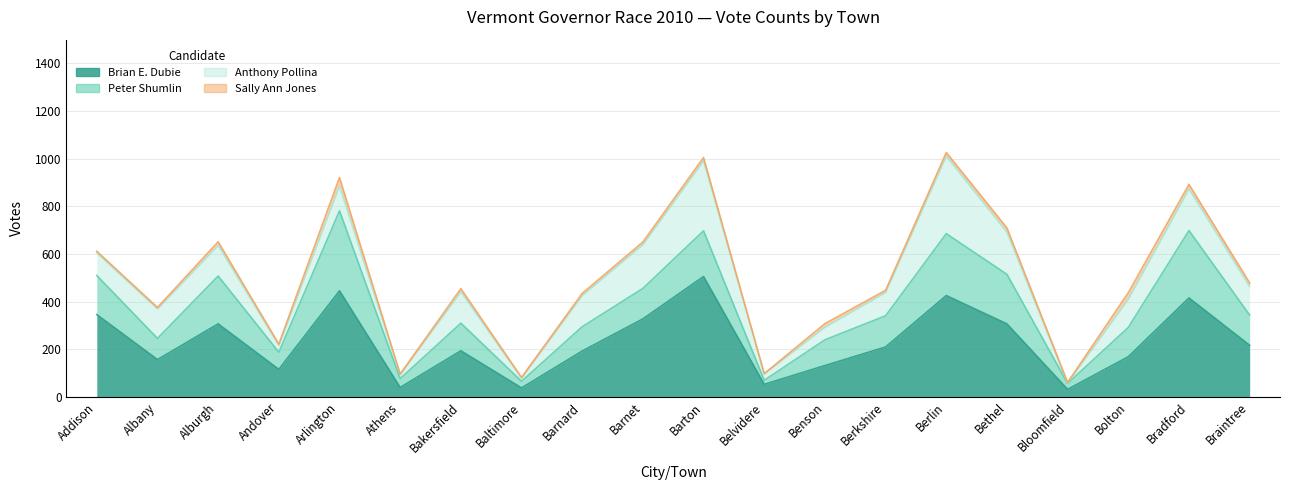

True or false: Peter Shumlin has a value of 158 at Arlington.

False